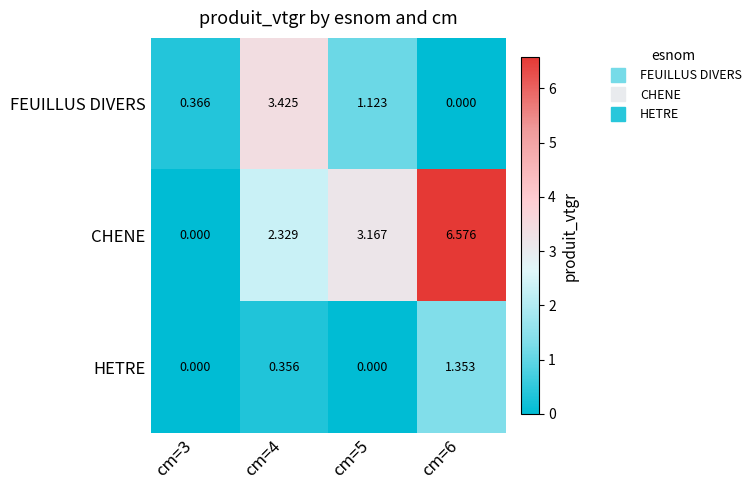

Between cm=3 and cm=6, which series saw the biggest shift?

CHENE